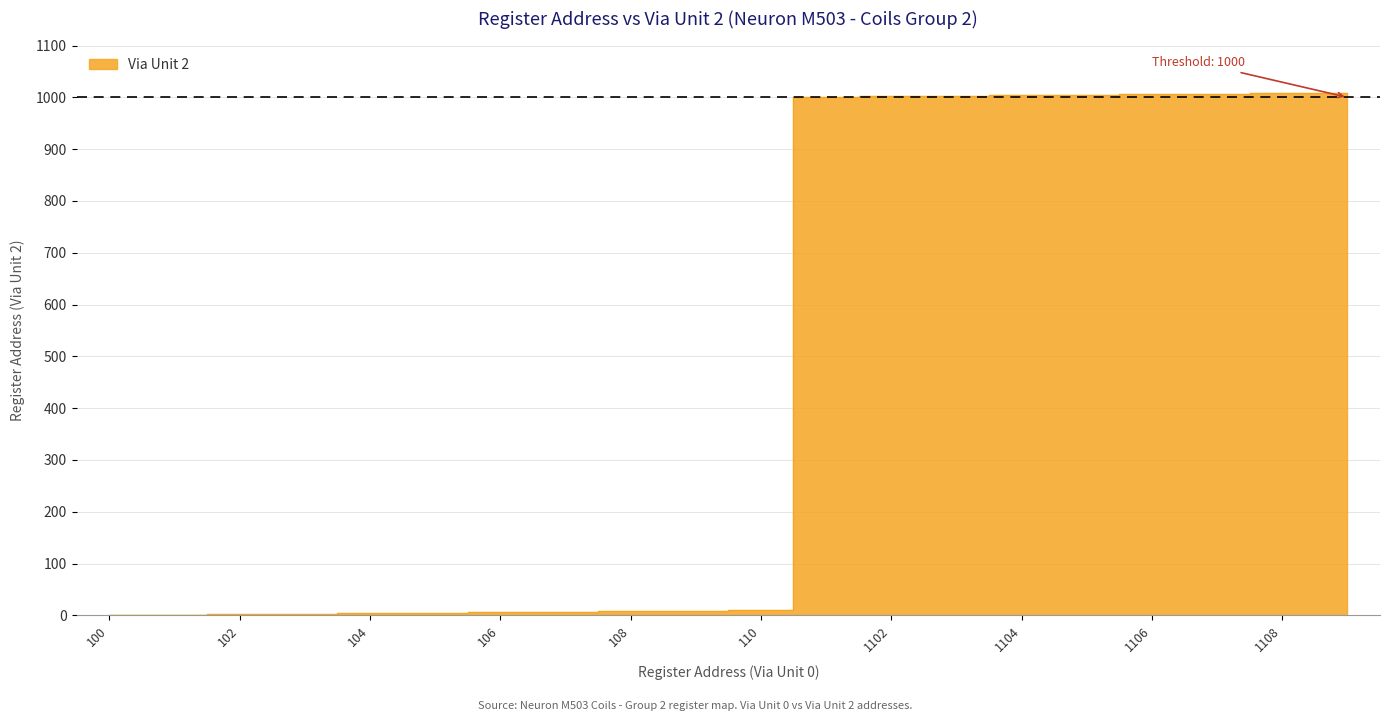

Does the chart display data point markers on the line(s)?

No